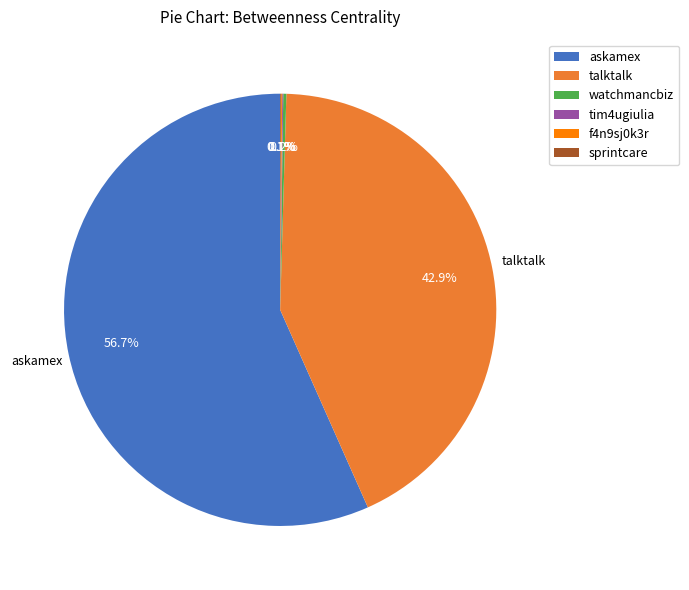

To the nearest percent, what is the average slice percentage?

17%